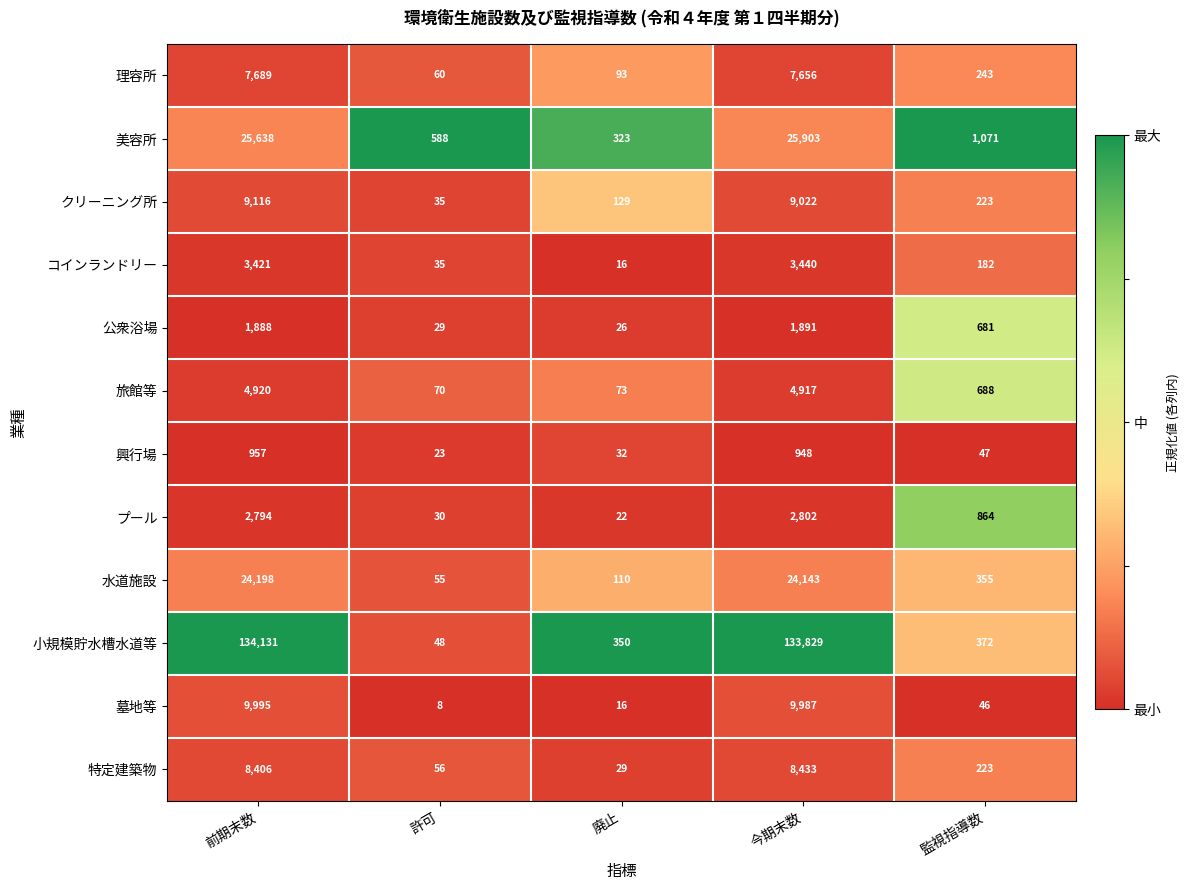

Is it true that 興行場 equals 307 at 今期末数?

False